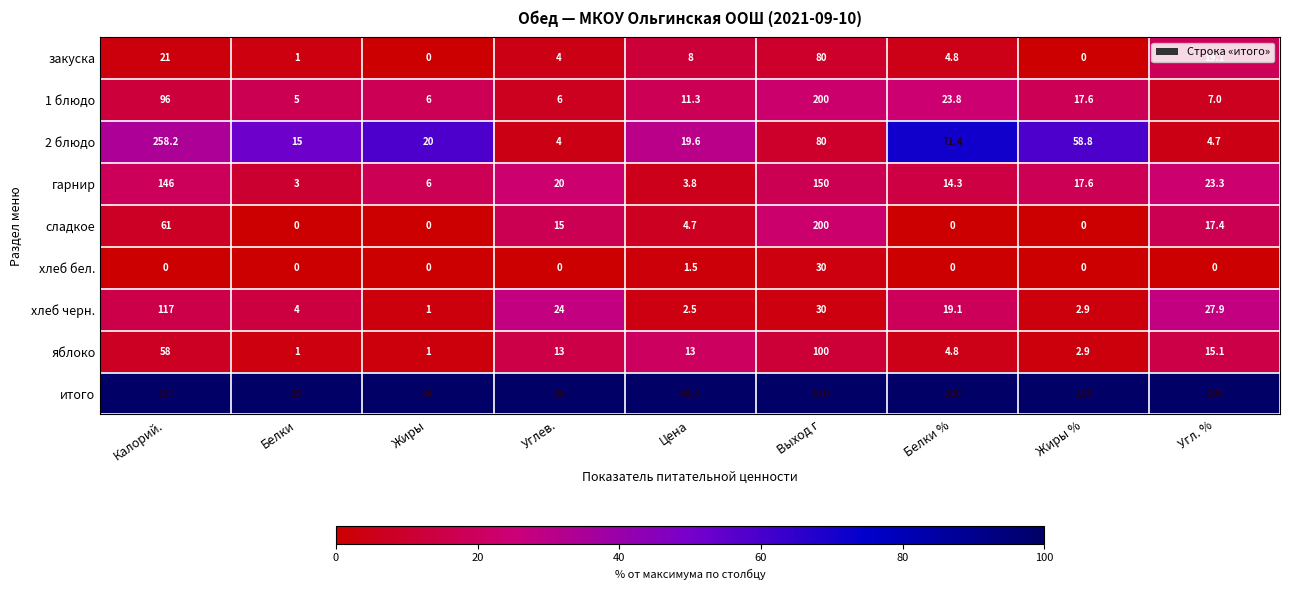

True or false: сладкое has a value of 61.0 at Калорий..

True